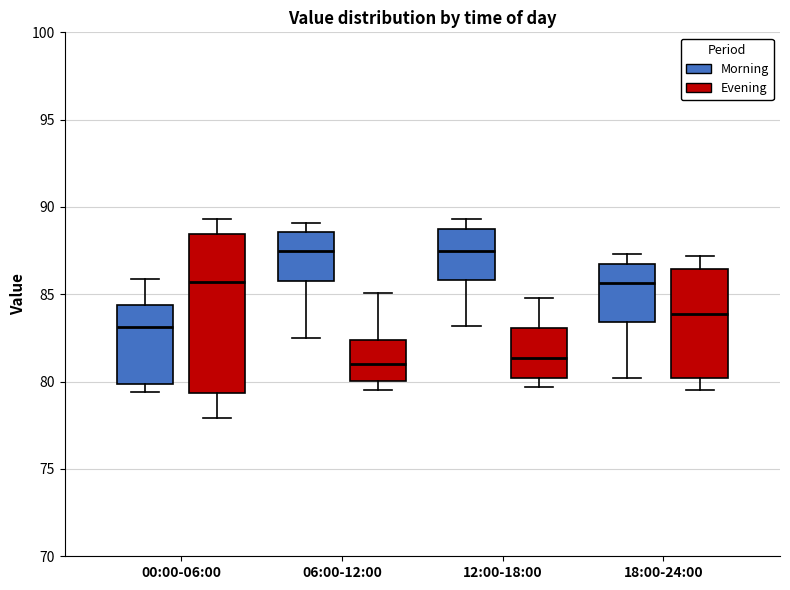

Where is the lower edge of the box for 12:00-18:00 (Evening) on the y-axis? The values are not printed on the chart, so give them approximately, as read against the axis.

80.0